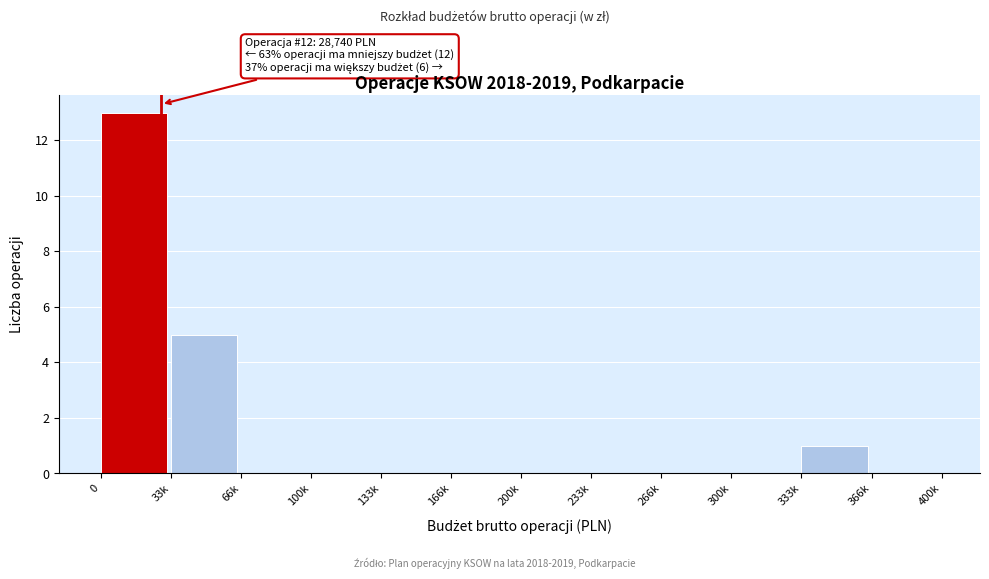

Reading left to right, transcribe all the data shown in this chart.

0=13	33k=5	66k=0	100k=0	133k=0	166k=0	200k=0	233k=0	266k=0	300k=0	333k=1	366k=0